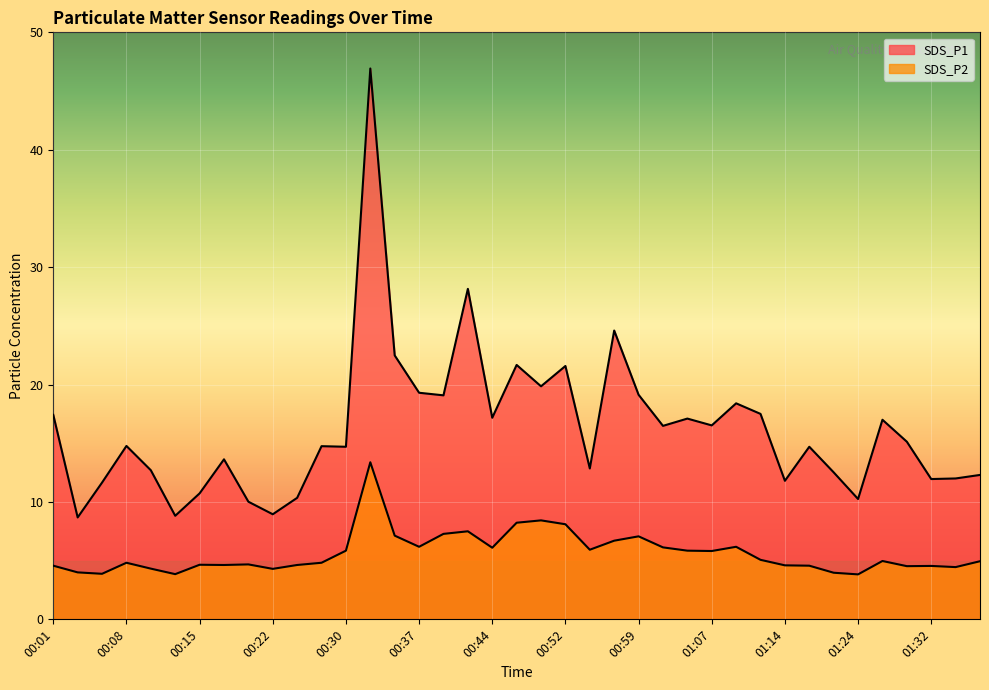

Which series has the largest total across all categories?

SDS_P1